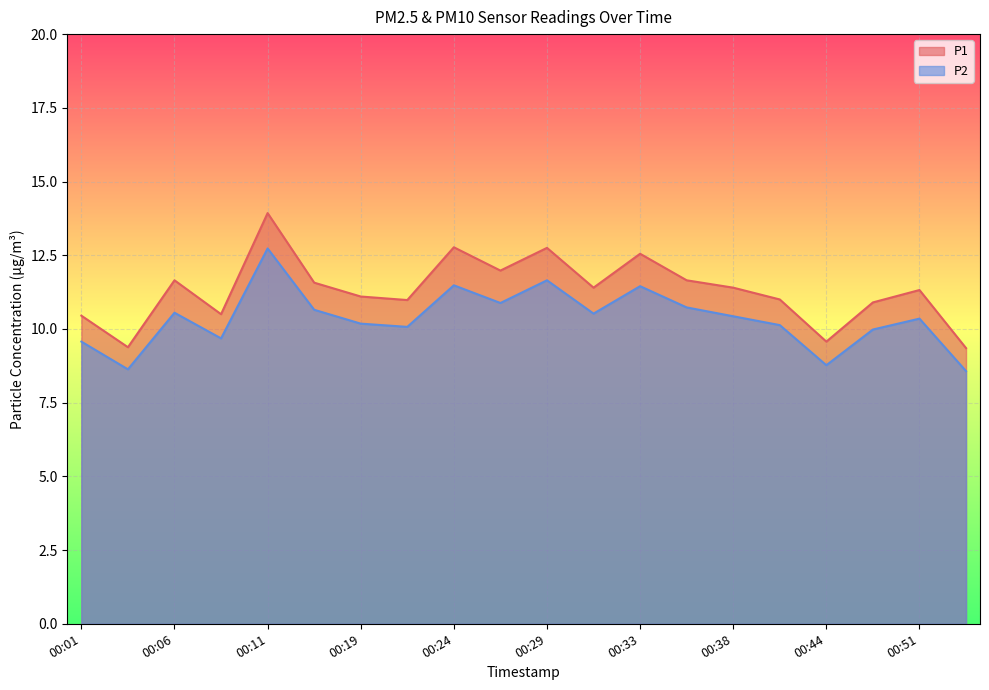

True or false: P1 and P2 intersect in this chart.

False